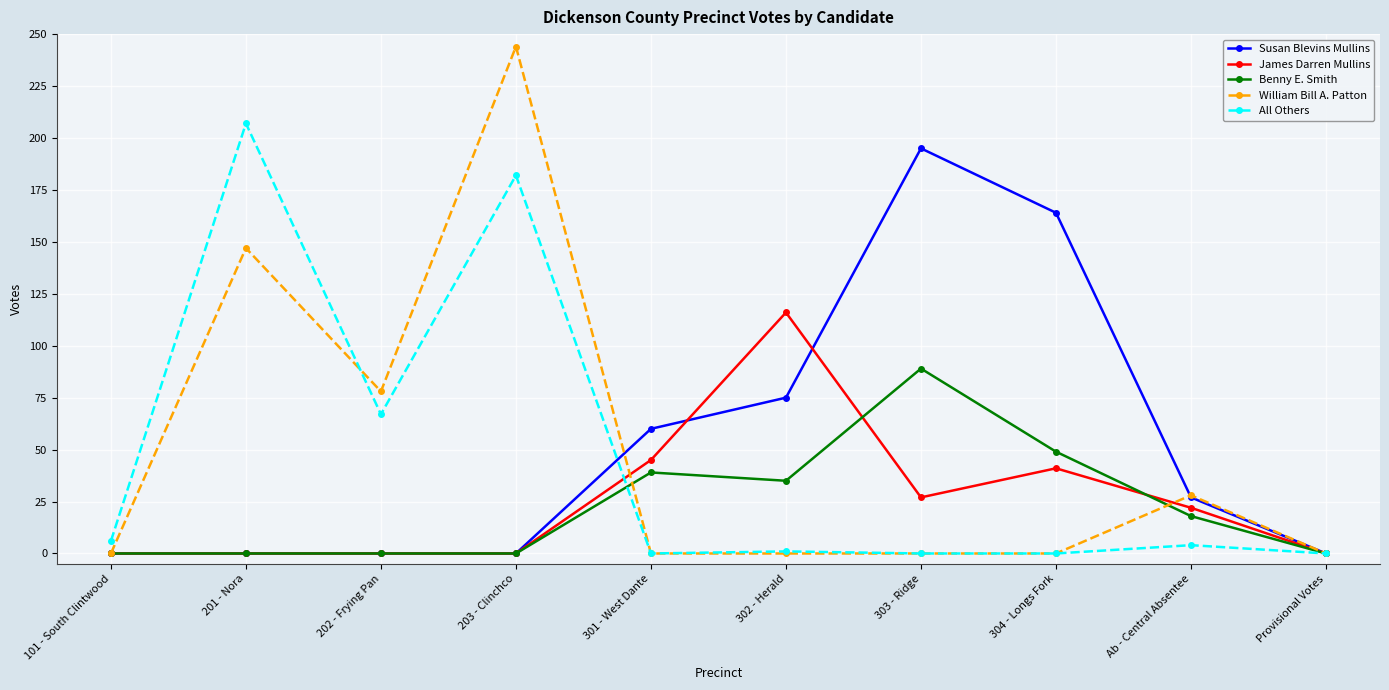

What is the label of the 9th point from the left?

Ab - Central Absentee